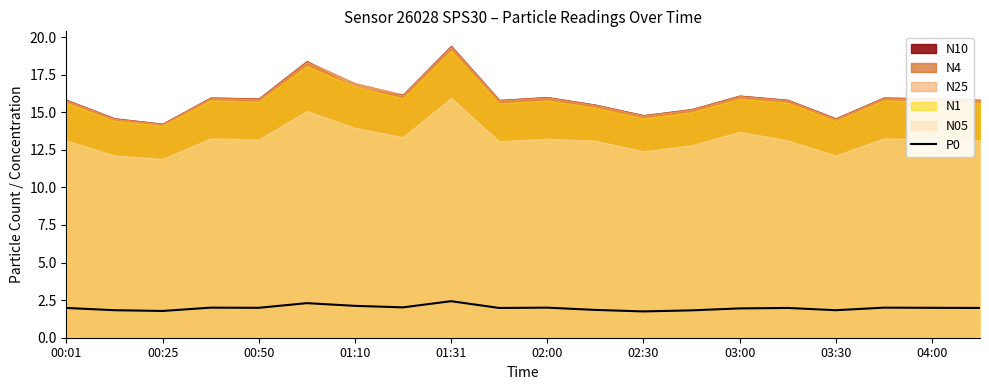

Is it true that P0 equals 1.9 at 03:00?

True